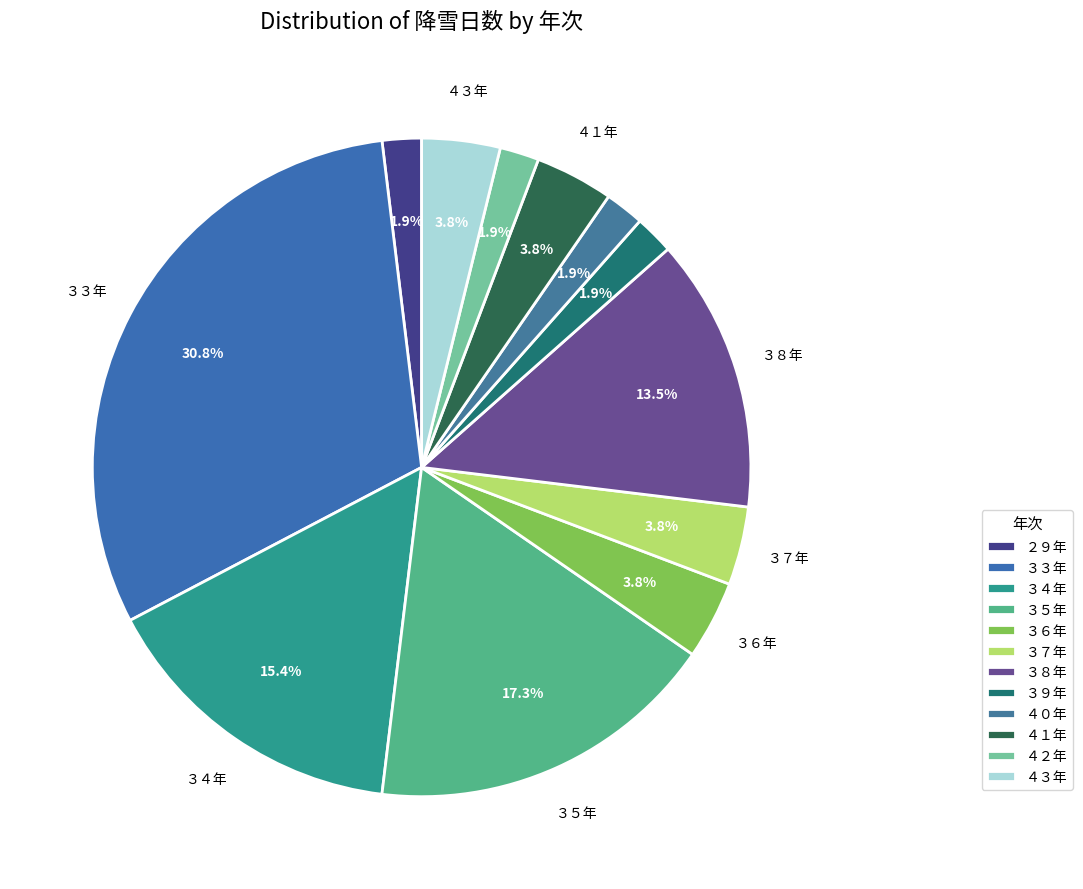

To the nearest percent, what percentage of the pie is ３８年?

13%